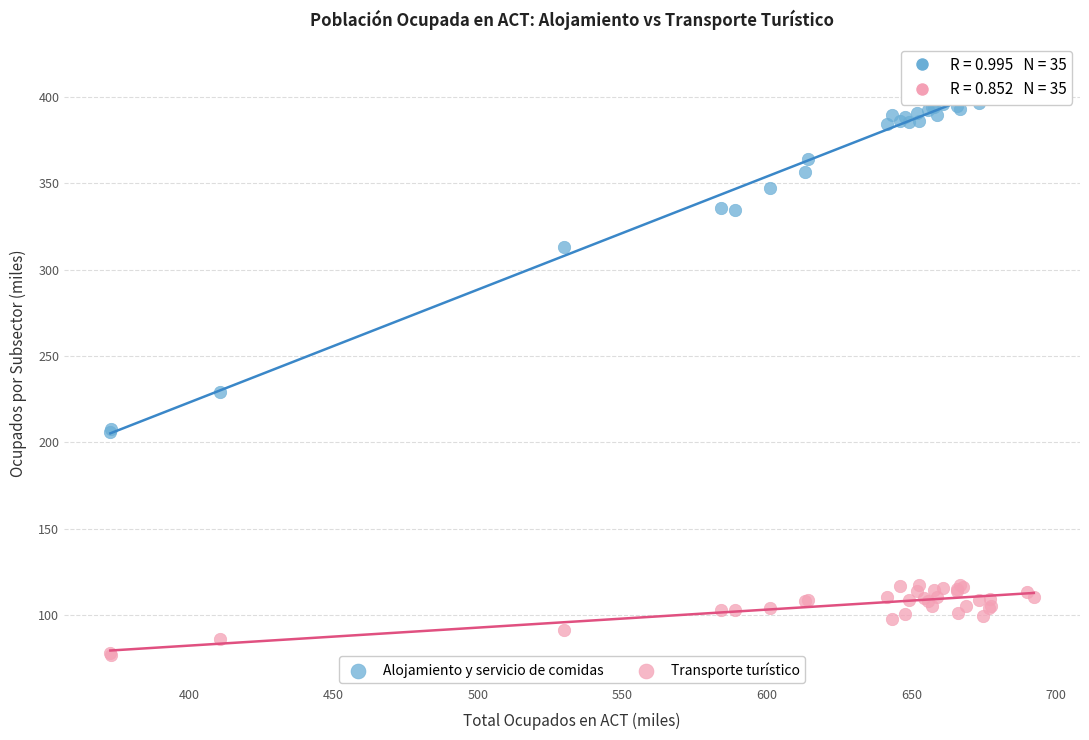

Which series has the widest spread of Y values?

Alojamiento y servicio de comidas